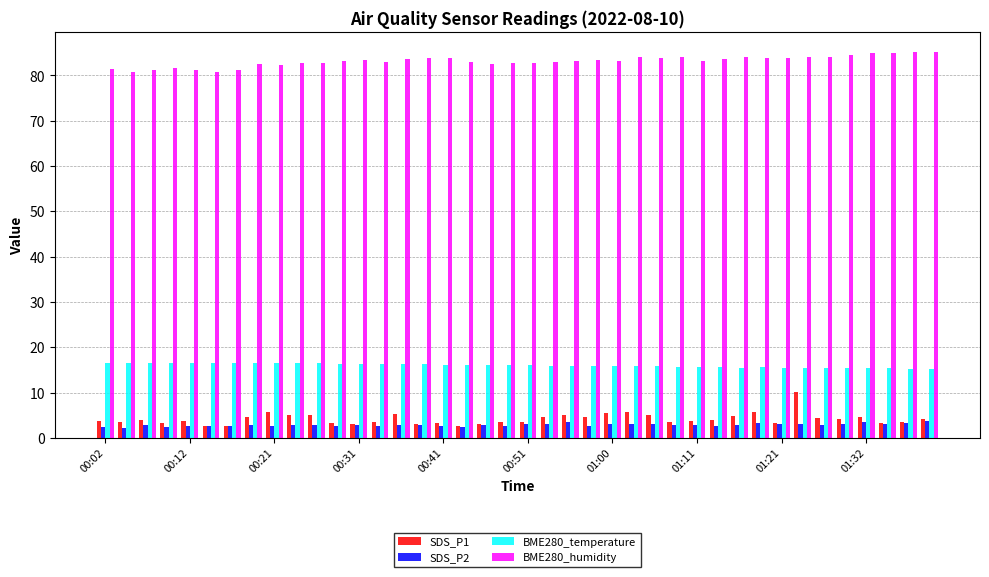

What is the maximum value for SDS_P1?

10.2